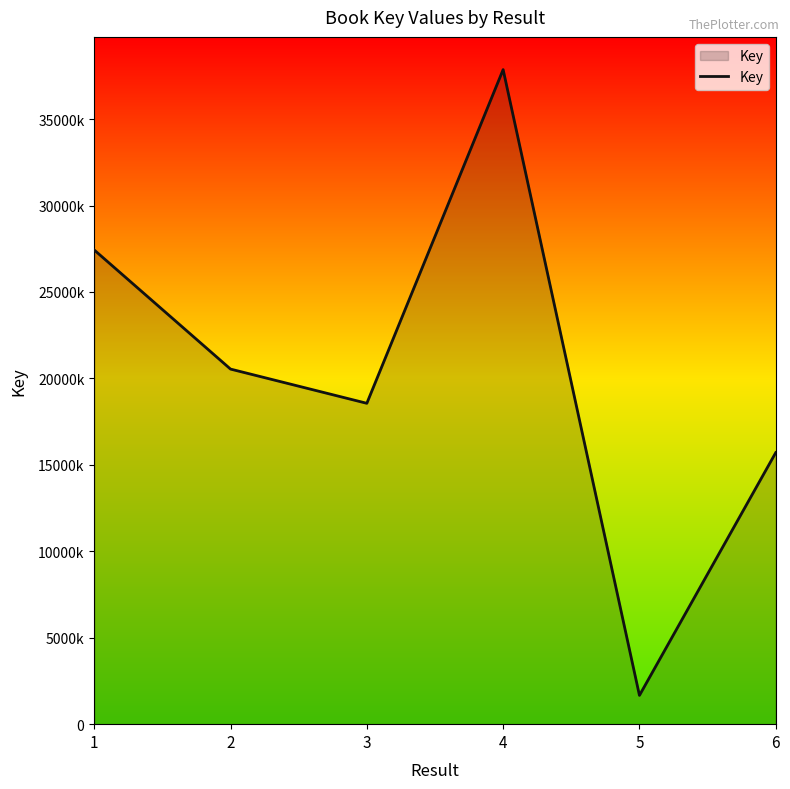

Is this an area chart (filled region under the line)?

Yes